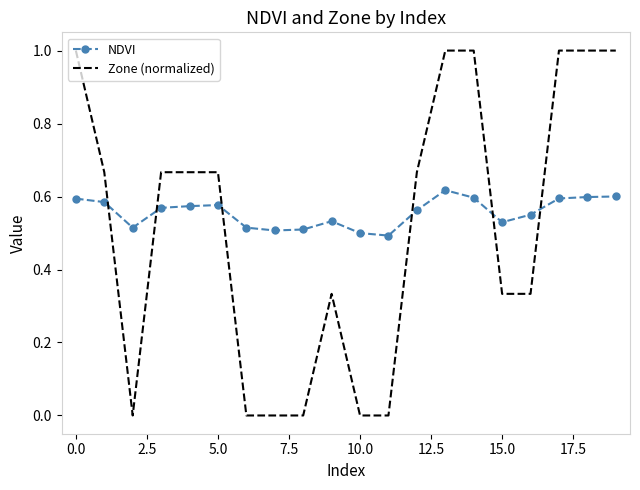

Which series ends up on top after the final intersection of Zone (normalized) and NDVI?

Zone (normalized)